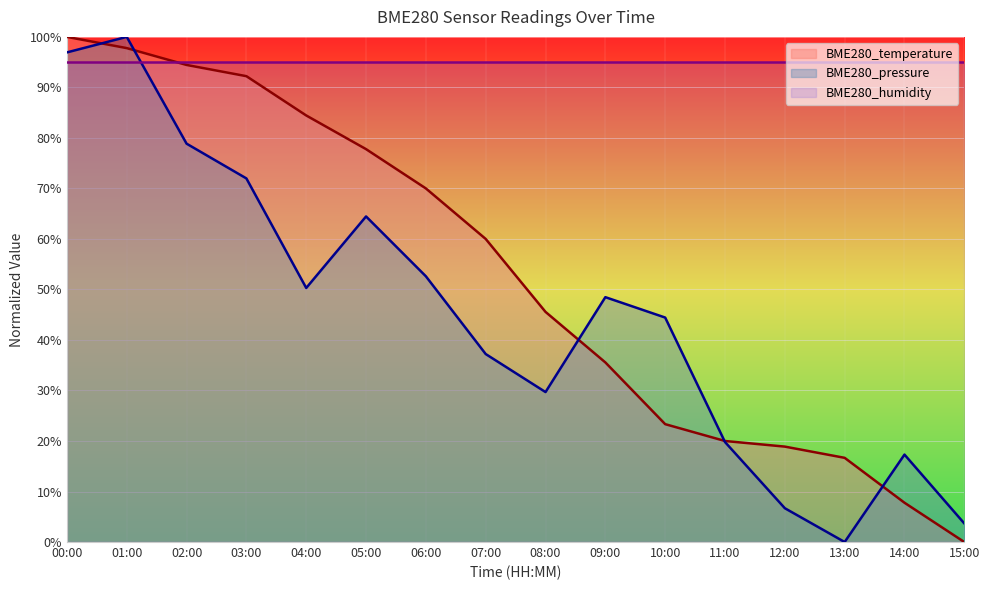

What value does the BME280_pressure series have at 06:00?

52.6